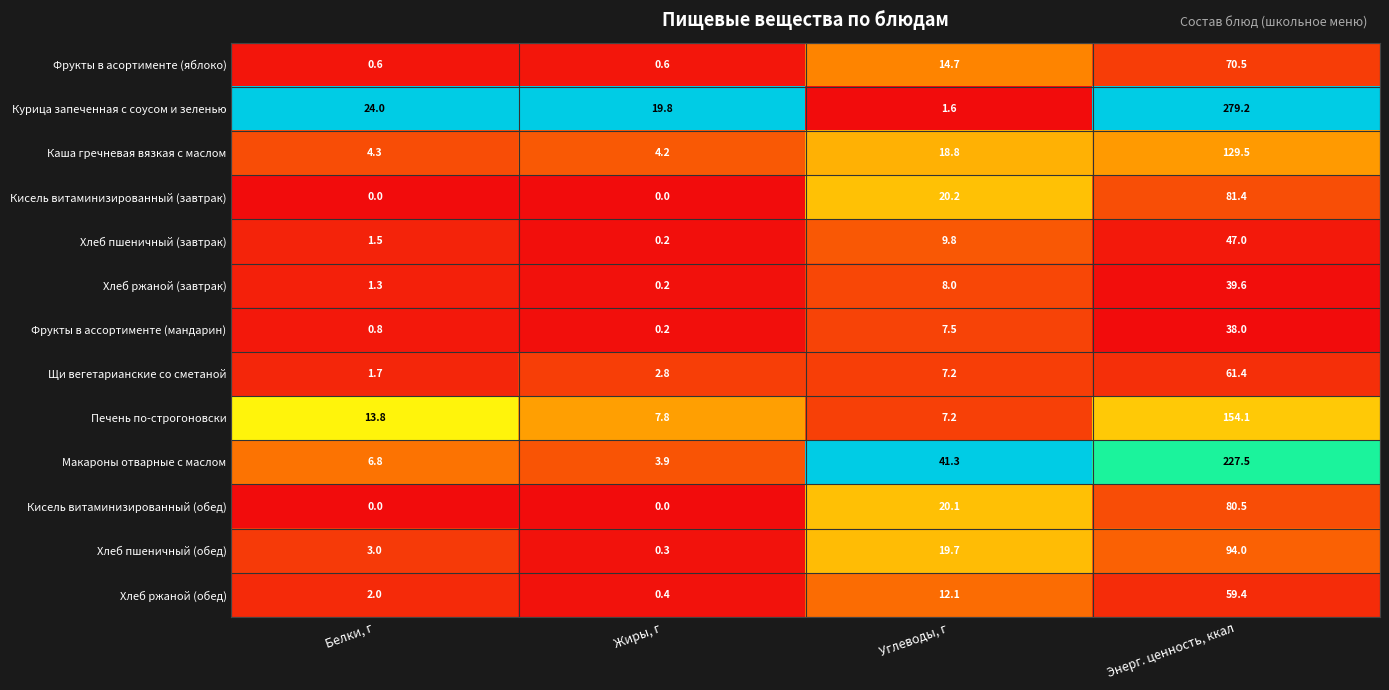

What is the difference between the second highest and minimum values in the Хлеб ржаной (завтрак) series?

7.8